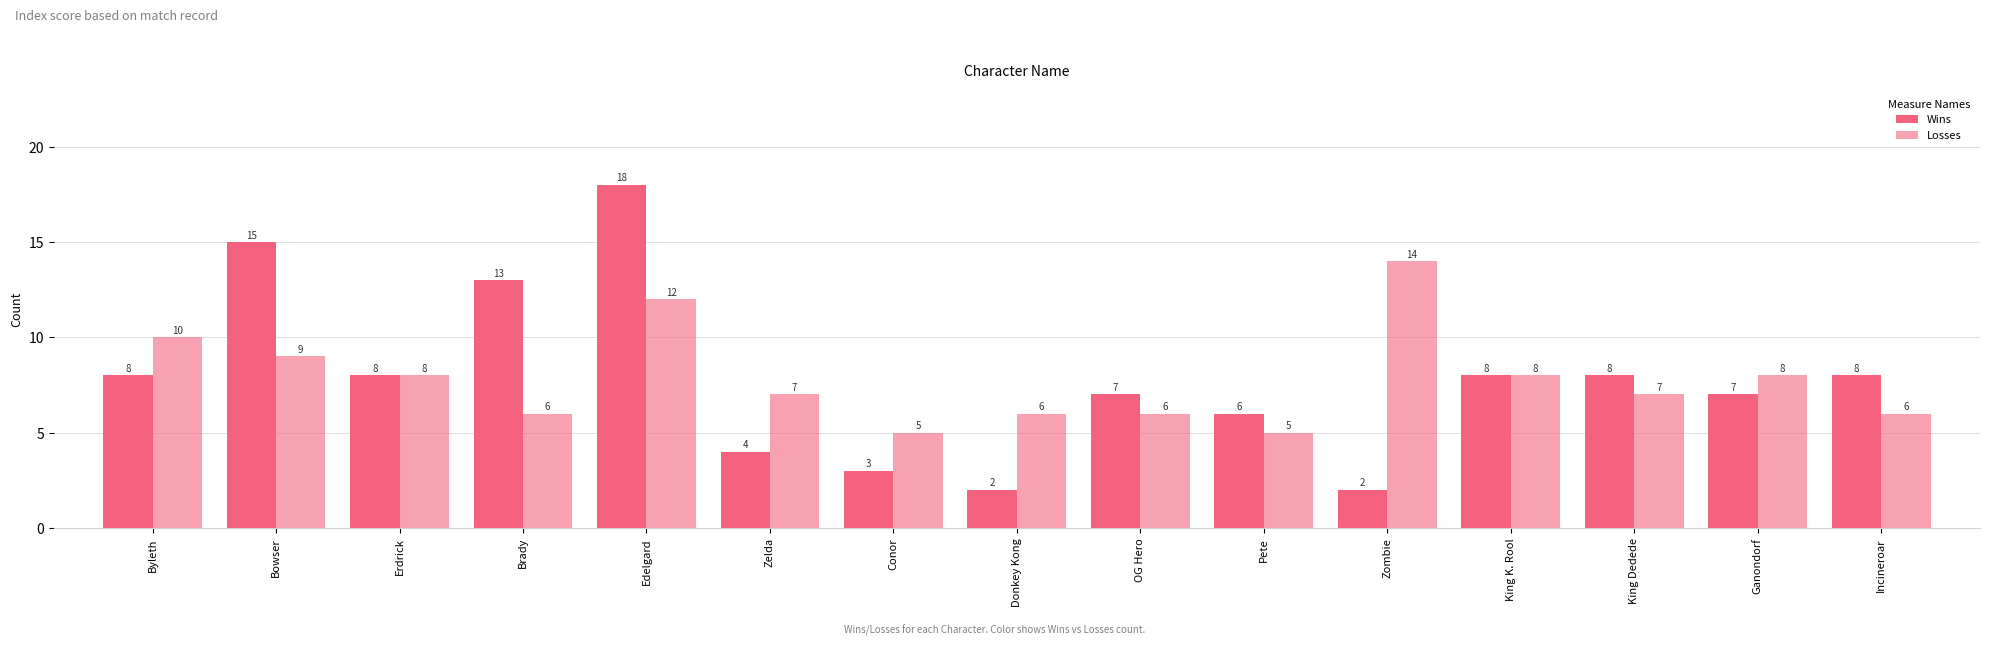

Are the bars grouped side by side (vs. stacked)?

Yes